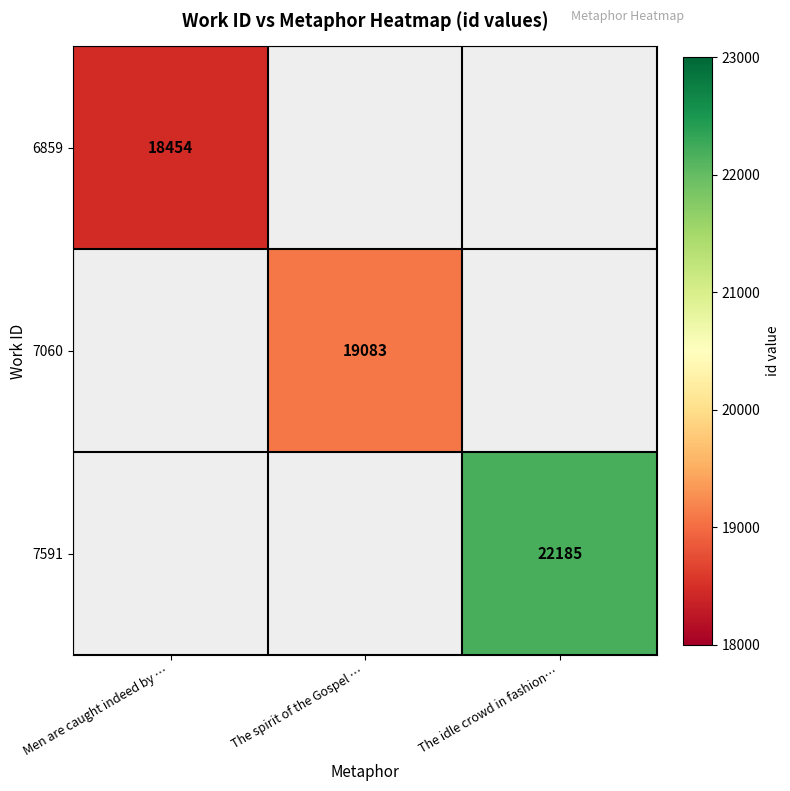

The value of 7591 at The idle crowd in fashion… is 22185. True or false?

True